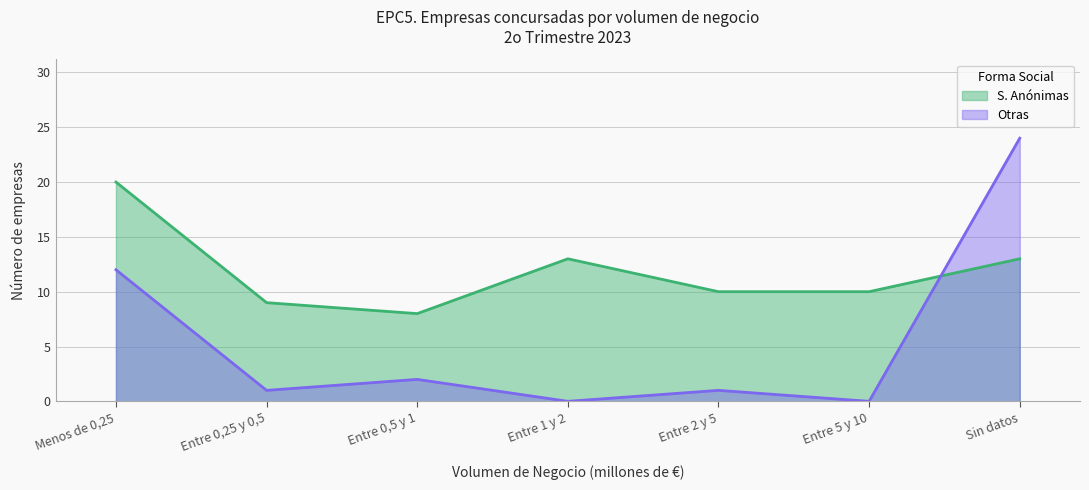

How many lines are shown in the chart?

2